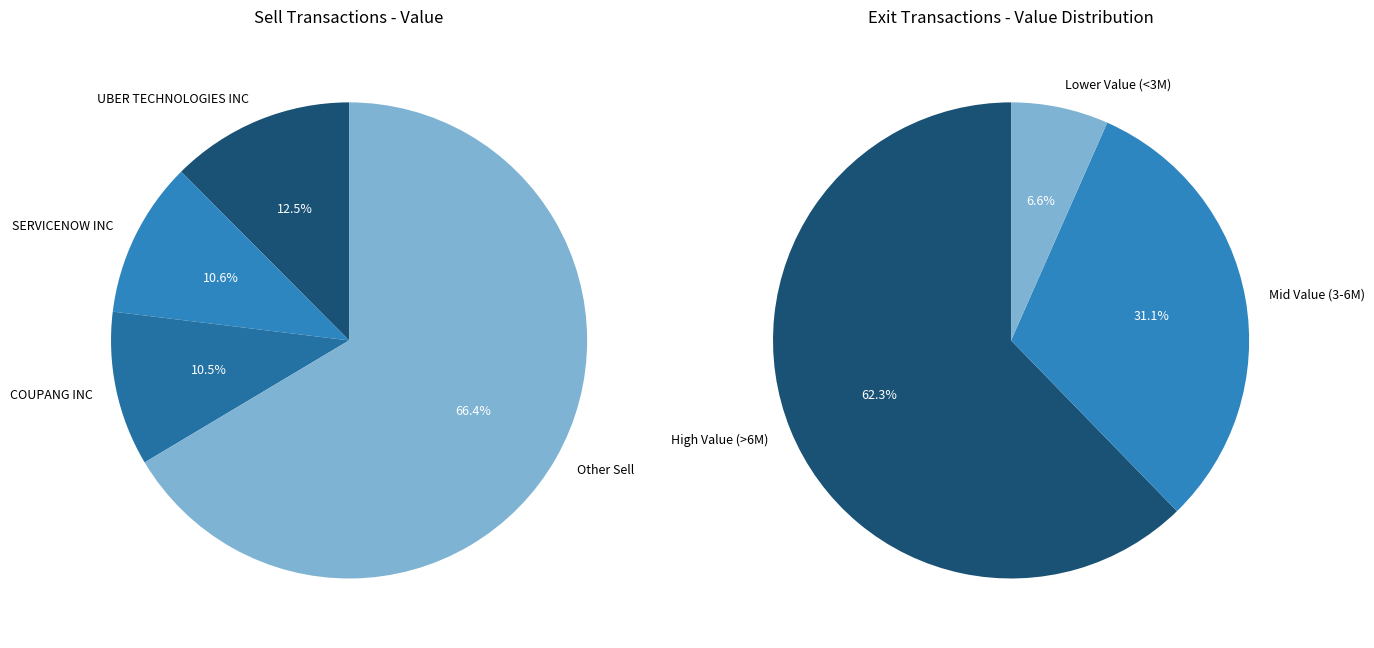

Does META PLATFORMS INC account for over 50% of the chart?

No